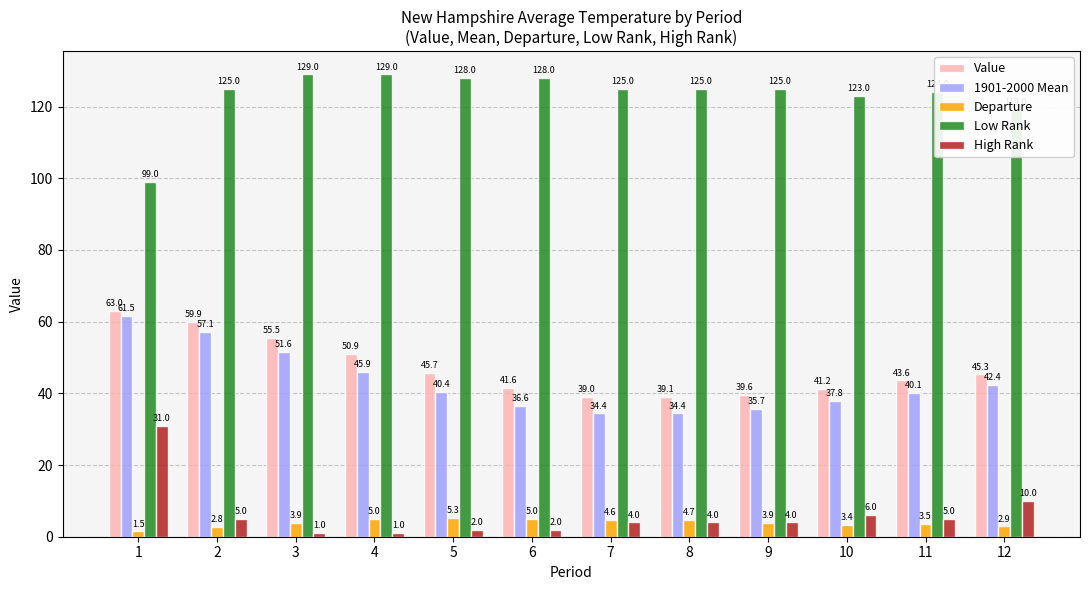

Rank the series at 4 from highest to lowest value.

Low Rank, Value, 1901-2000 Mean, Departure, High Rank